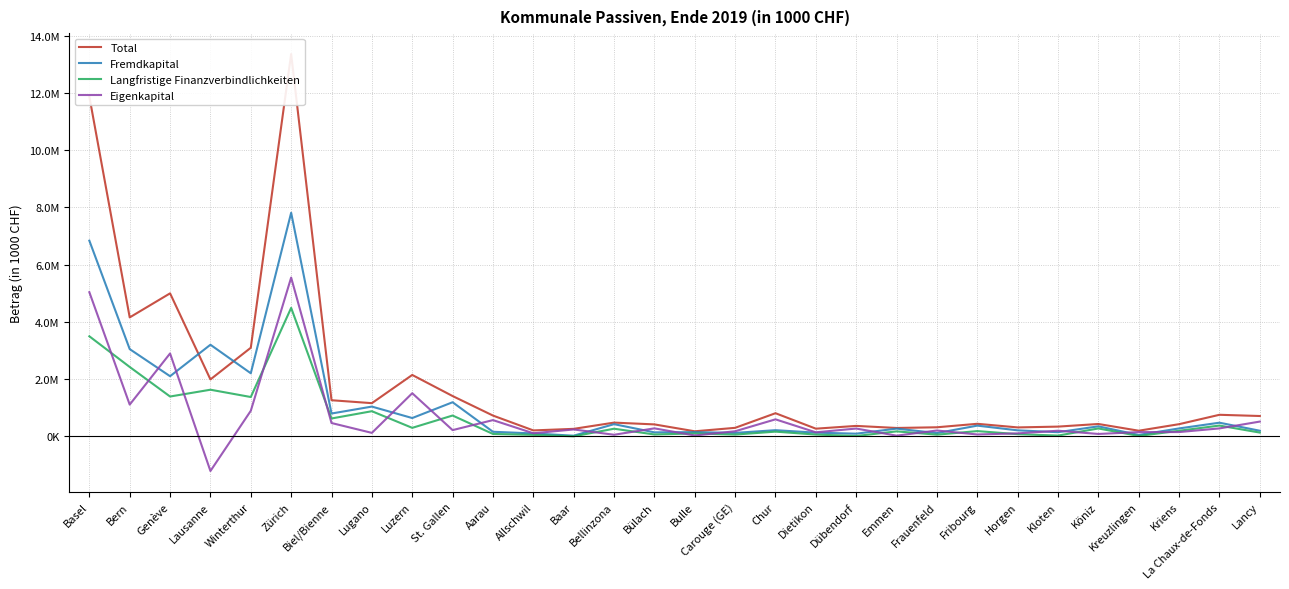

The Eigenkapital series shows 426818 at Dübendorf. True or false?

False